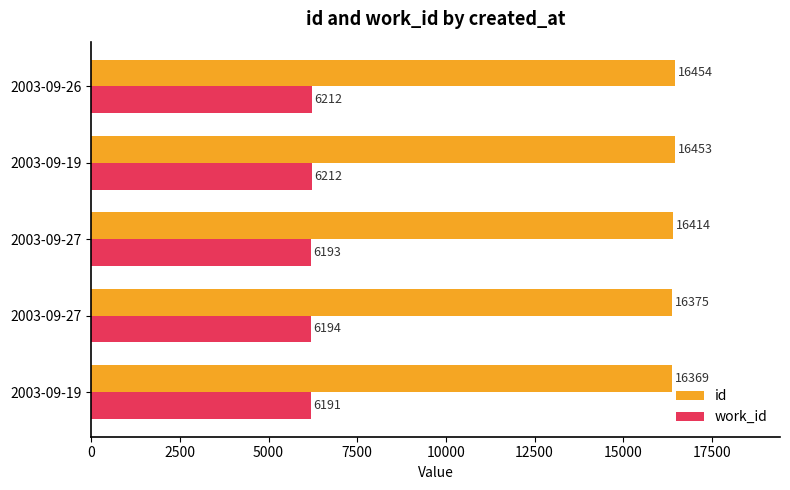

Count the number of data series in this chart.

2